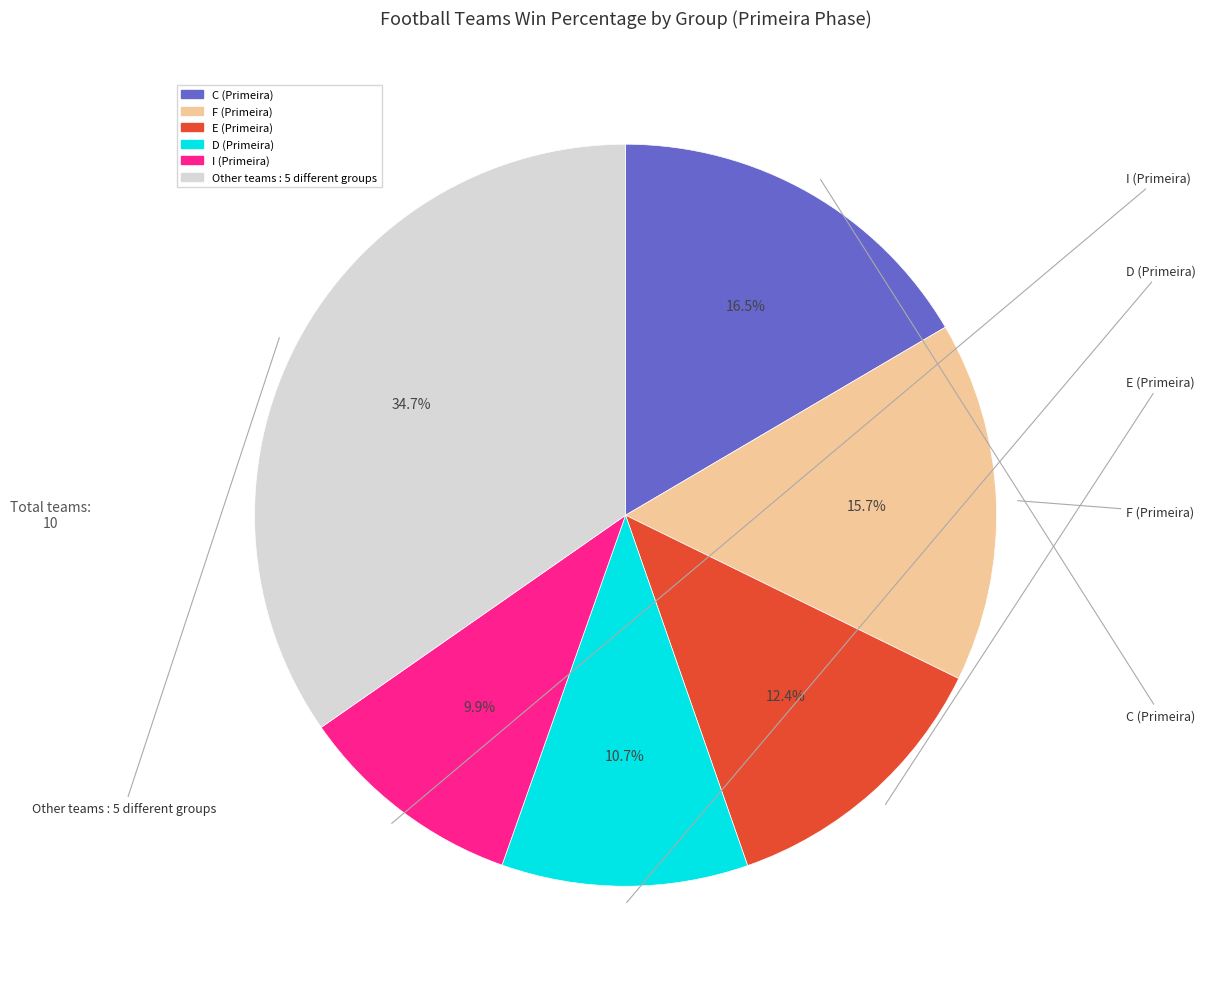

Does any single category account for the majority?

No